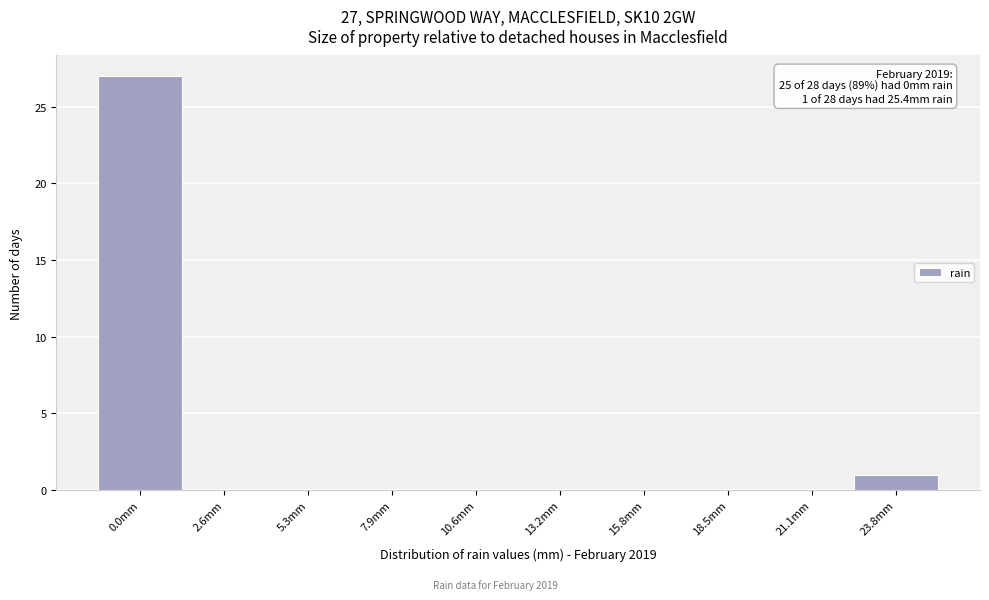

Reading right to left, list all the values displayed in this chart.

23.8mm=1	21.1mm=0	18.5mm=0	15.8mm=0	13.2mm=0	10.6mm=0	7.9mm=0	5.3mm=0	2.6mm=0	0.0mm=27